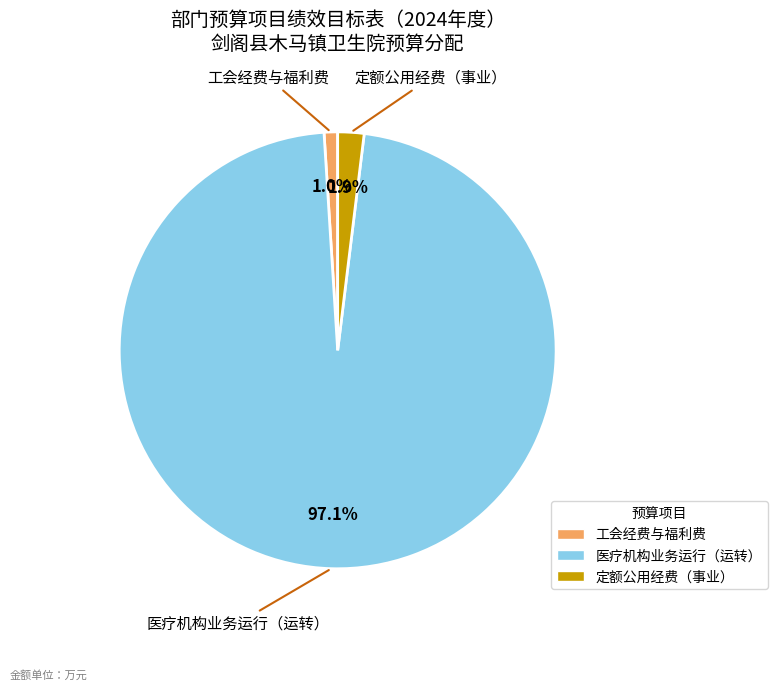

How much of the chart is everything except 工会经费与福利费?

99.0%